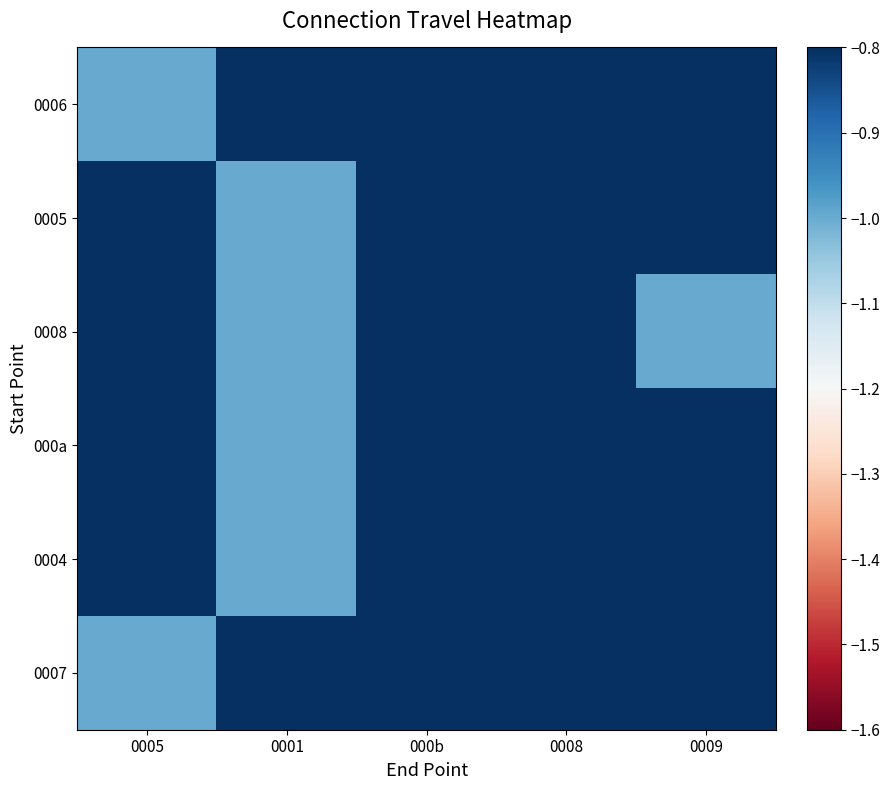

Which label corresponds to the largest value in the chart?

0001